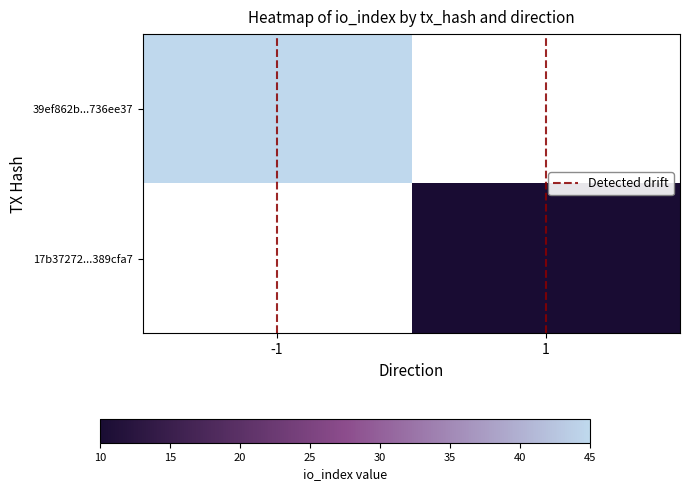

How many categories are shown in the chart?

2